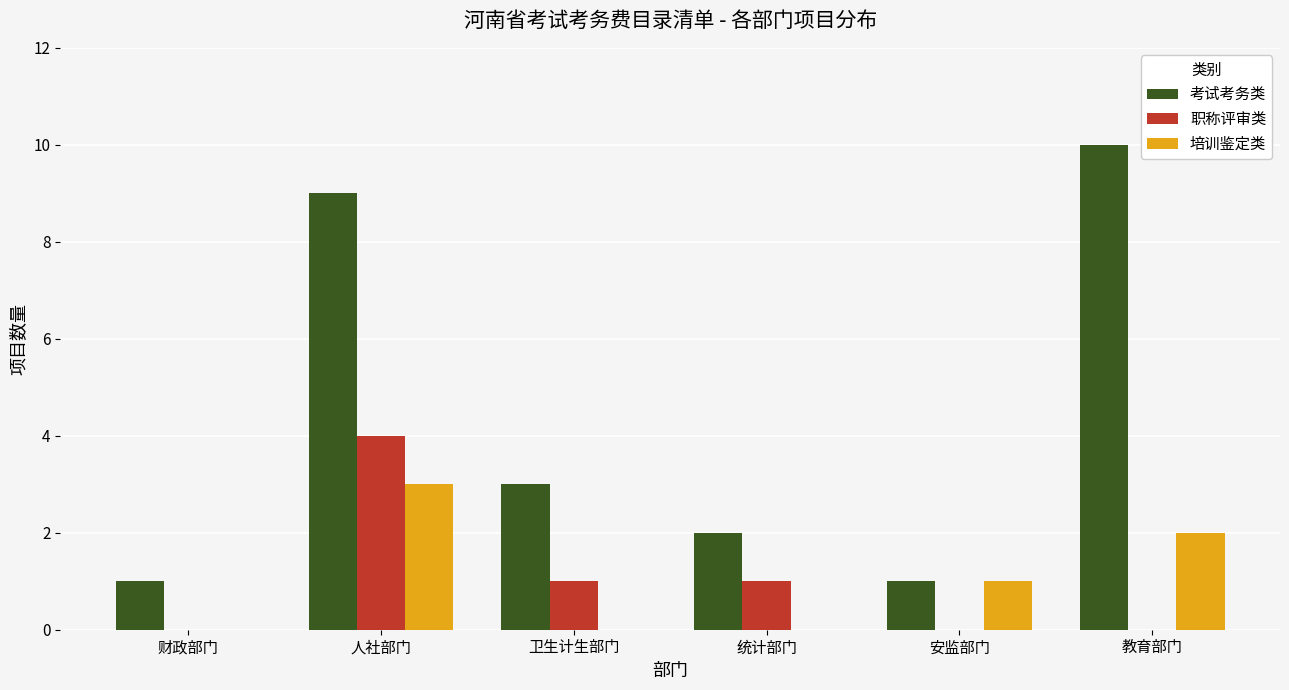

What is the sum of all 考试考务类 values?

26